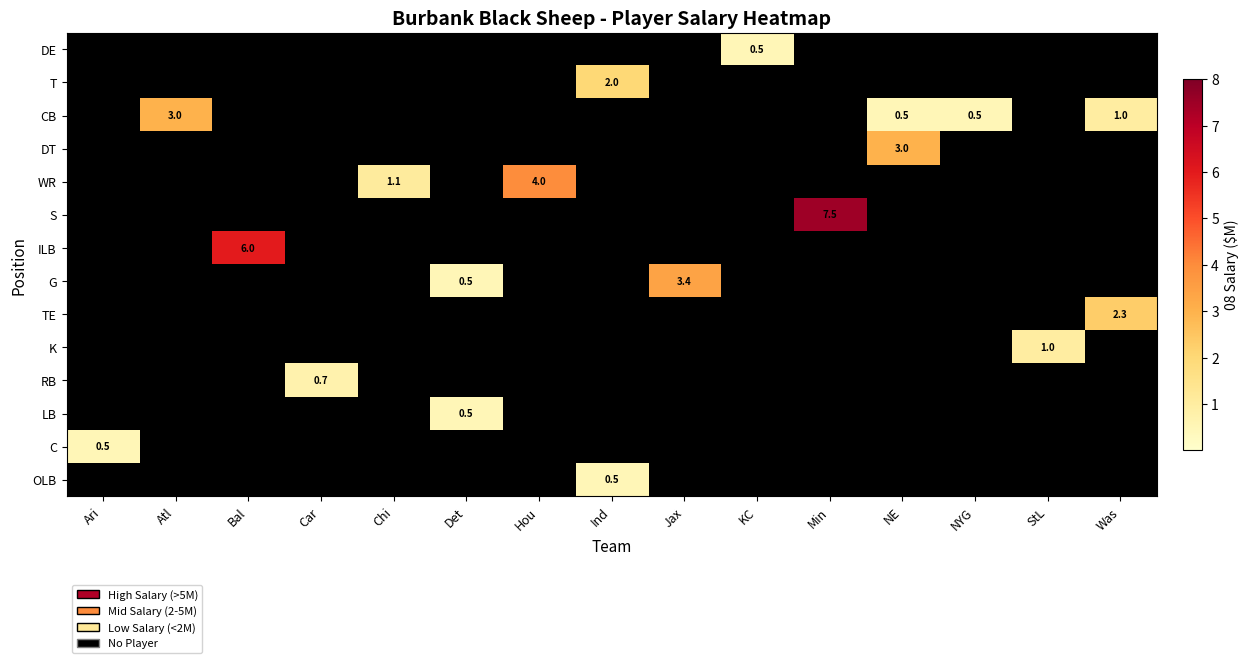

The value of K at Ind is 0.0. True or false?

True